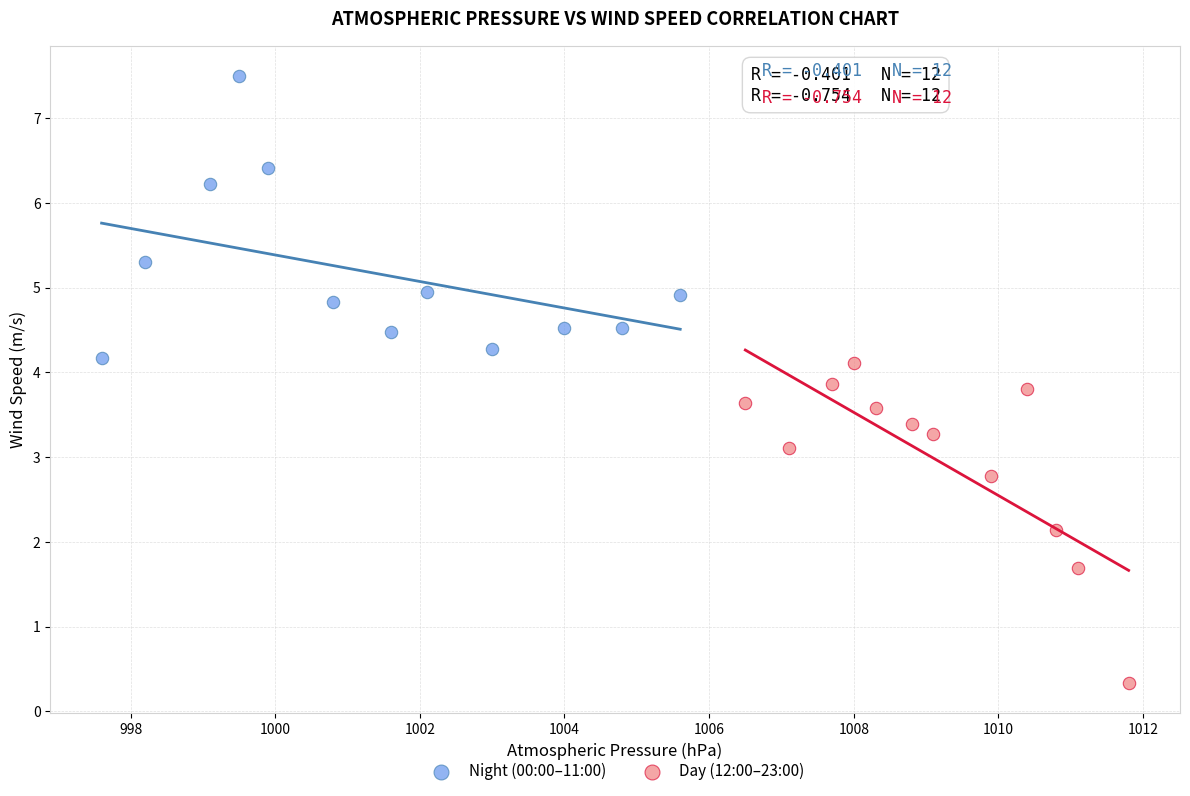

Which series contains the highest Y value?

Night (00:00–11:00)